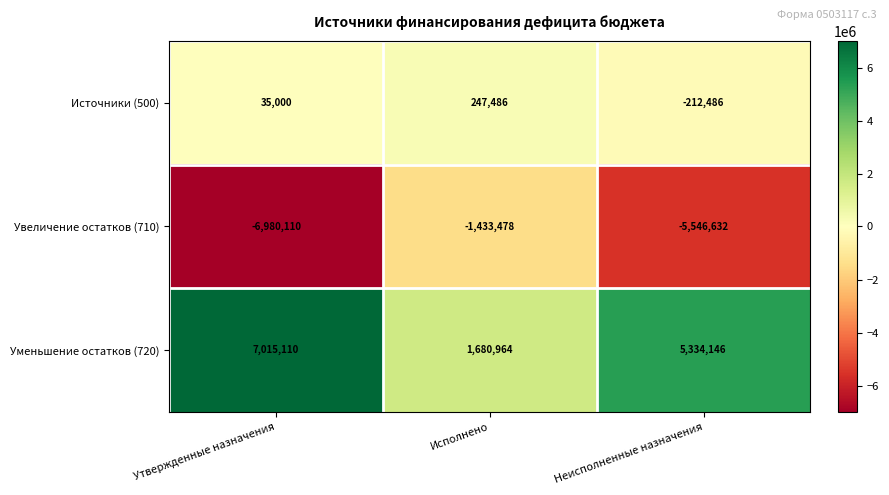

Rank the series at Исполнено from lowest to highest value.

Увеличение остатков (710), Источники (500), Уменьшение остатков (720)